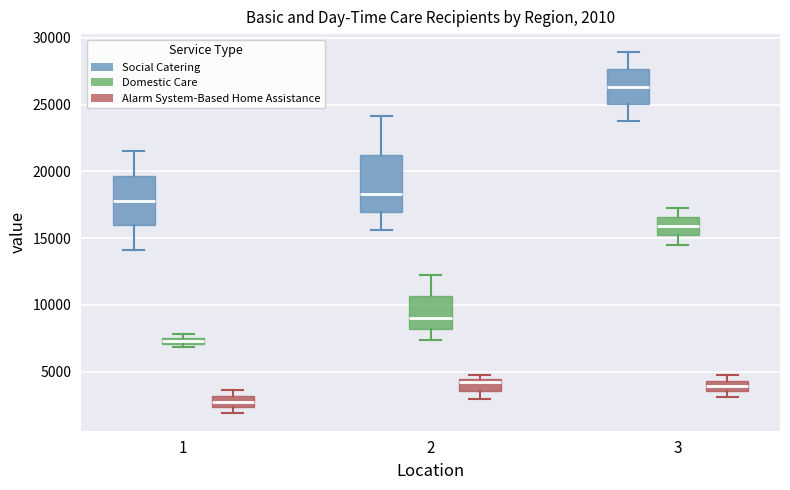

Which box is the tallest, from its lower edge to its upper edge?

2 (Social Catering)